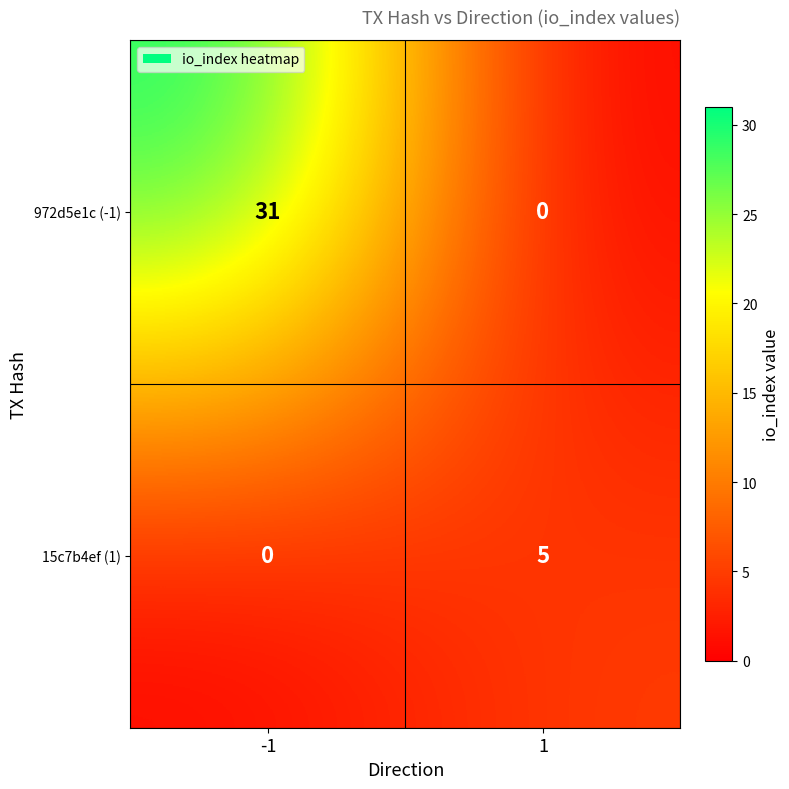

What is the greatest value displayed?

31